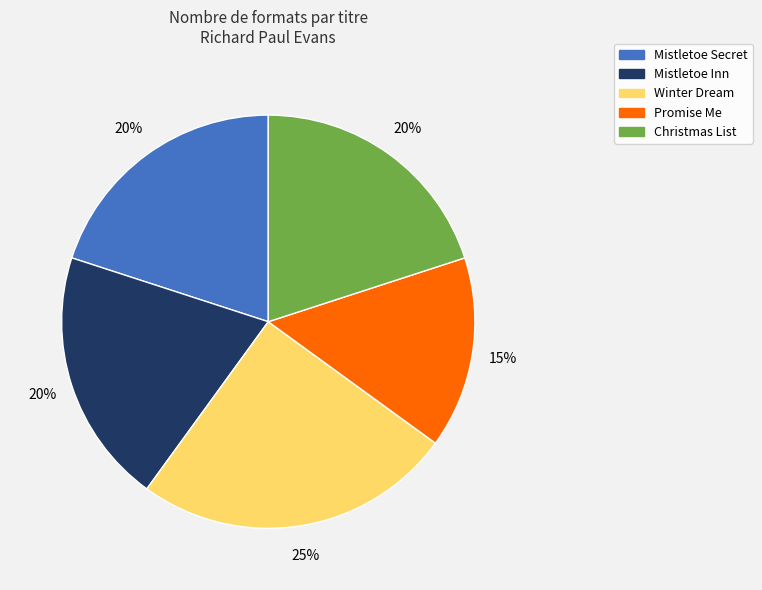

Count the number of slices in the pie.

5